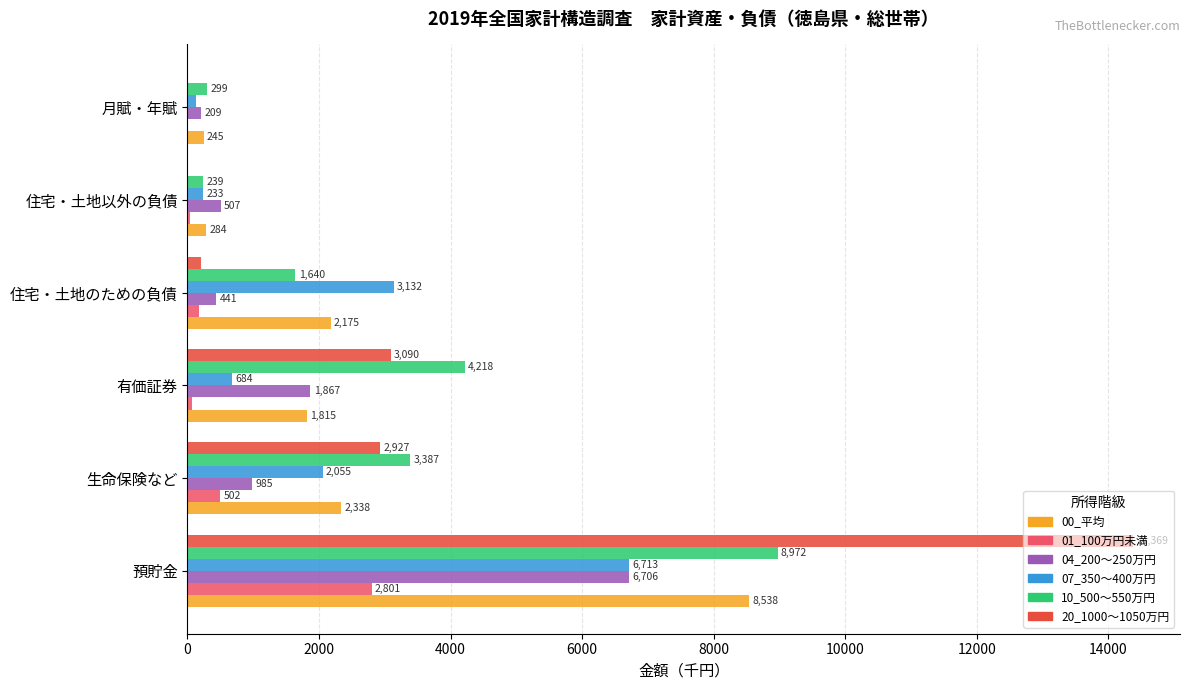

Where is 07_350～400万円 nearest to the value 3420?

住宅・土地のための負債